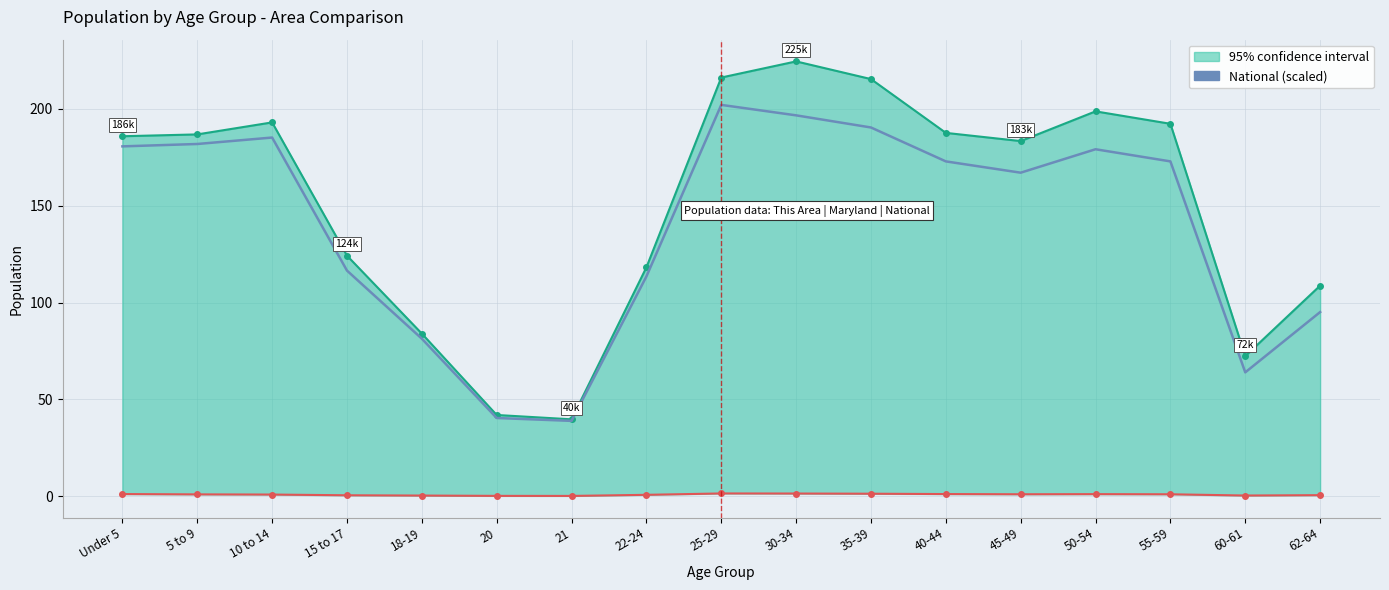

Where is the data nearest to the value 120?

15 to 17